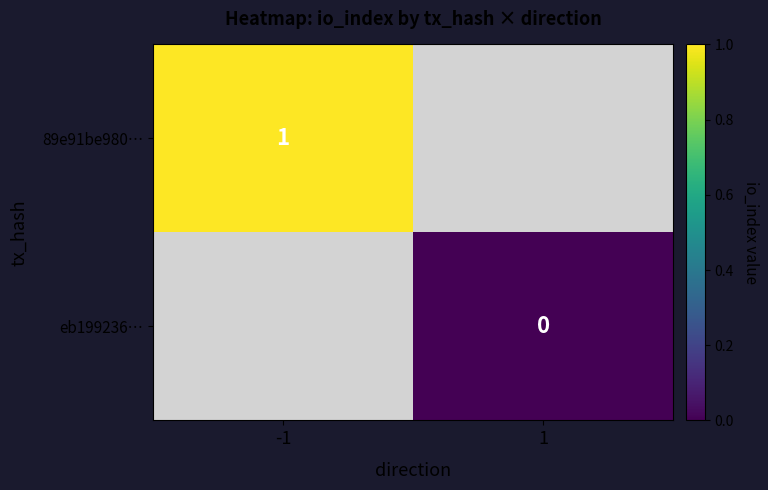

At how many categories does at least one series exceed 0?

1